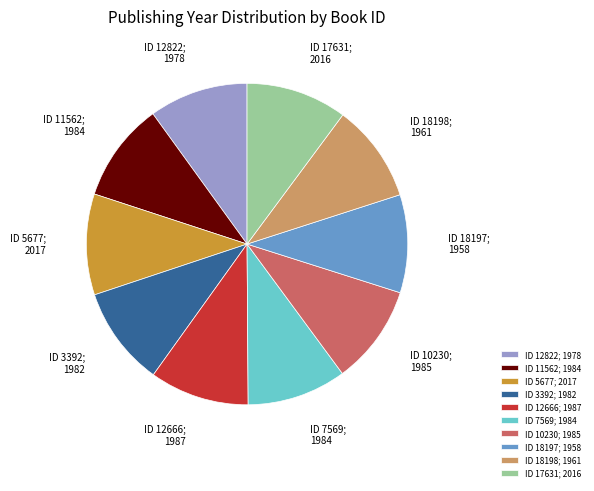

How many slices are in this pie chart?

10